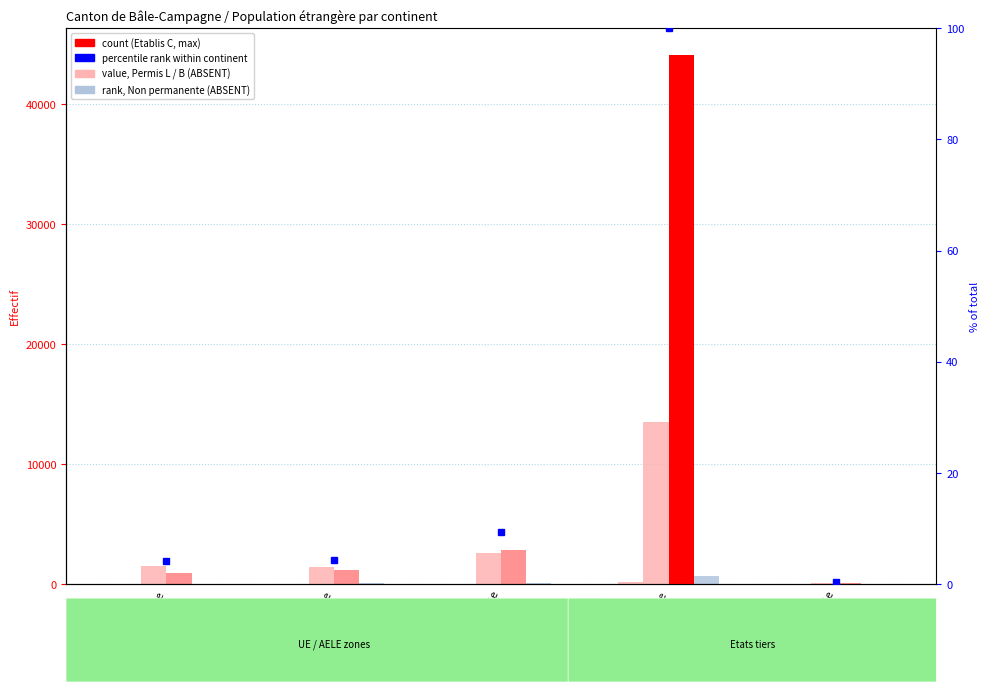

At Océanie, list the series in order from largest to smallest.

Total (Permis B), Total (Etablis C), Non permanente, Total (Permis L)